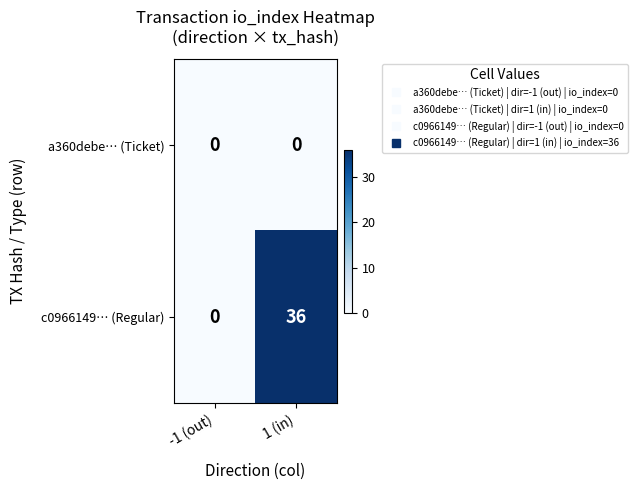

Reading left to right, list all the values displayed in this chart.

a360debe… (Ticket): -1 (out)=0	1 (in)=0
c0966149… (Regular): -1 (out)=0	1 (in)=36